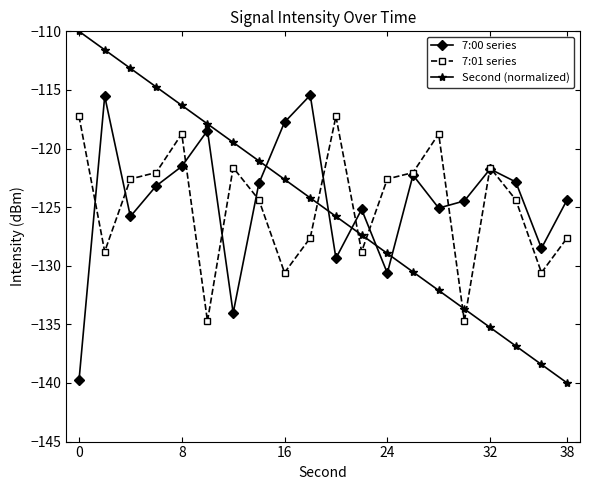

True or false: Second (normalized) has more than 2 points higher than both neighbors.

False